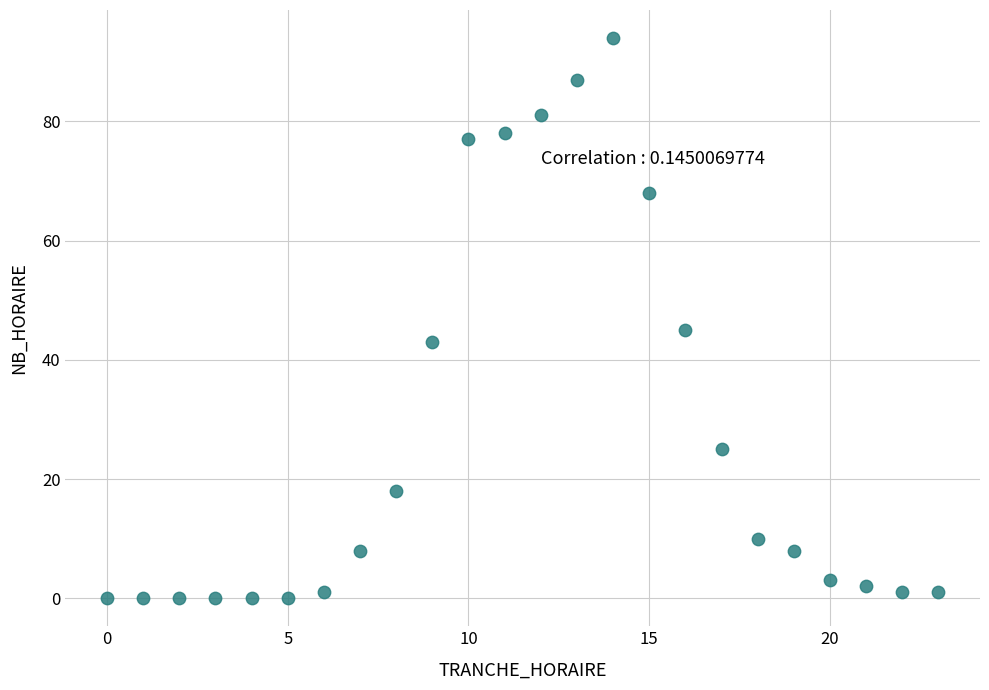

What is the range of X values (max minus min)?

23